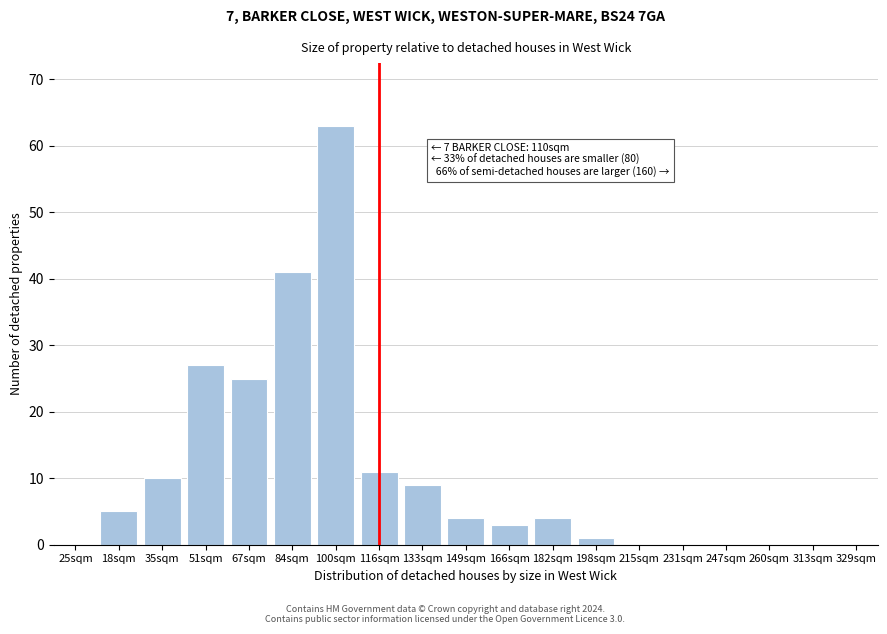

Reading right to left, transcribe all the data shown in this chart.

329sqm=0	313sqm=0	260sqm=0	247sqm=0	231sqm=0	215sqm=0	198sqm=1	182sqm=4	166sqm=3	149sqm=4	133sqm=9	116sqm=11	100sqm=63	84sqm=41	67sqm=25	51sqm=27	35sqm=10	18sqm=5	25sqm=0